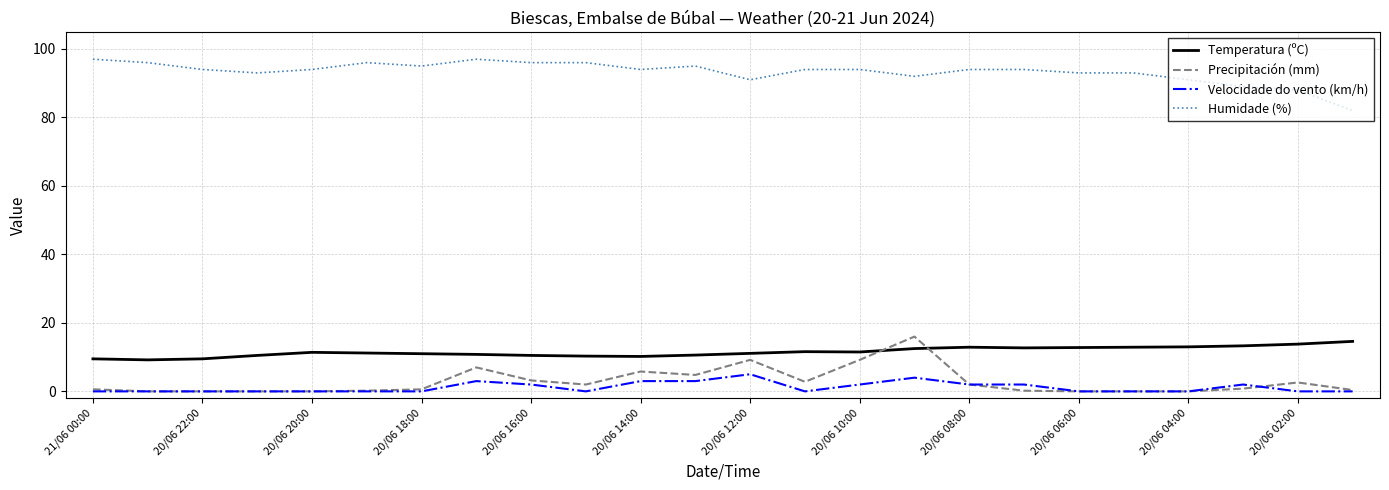

Which series has the largest total across all categories?

Humidade (%)